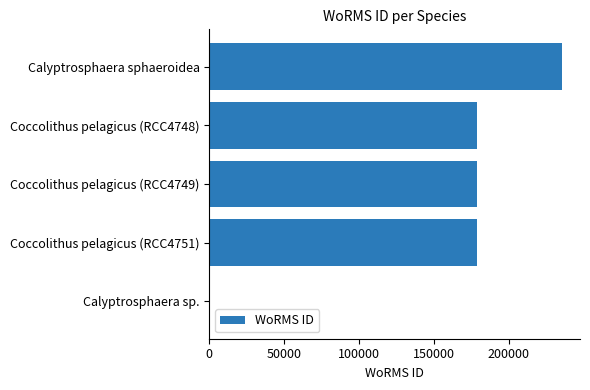

What is the change in value from Coccolithus pelagicus (RCC4749) to Calyptrosphaera sp.?

-178600